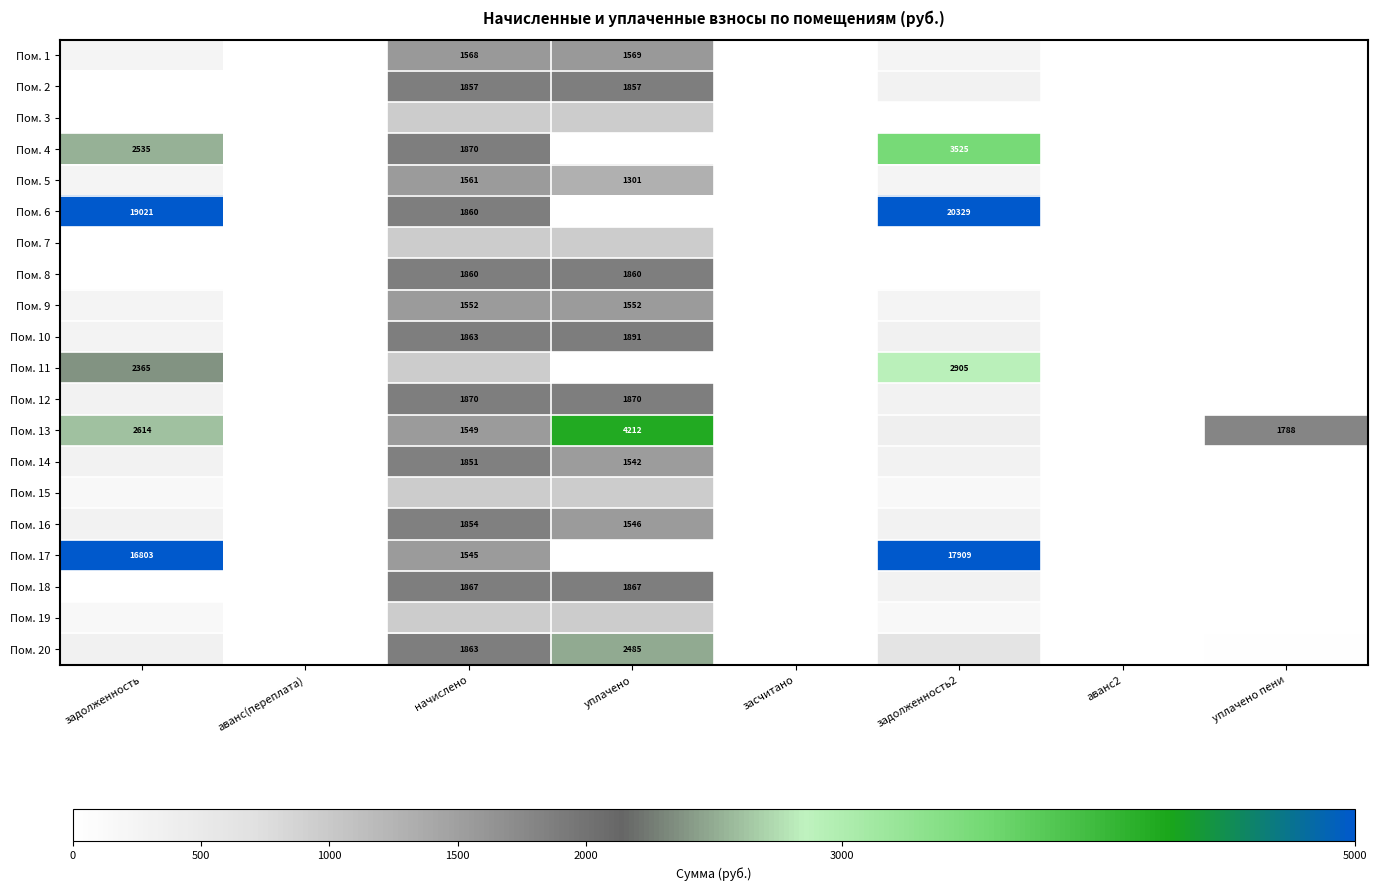

How many values in the Пом. 14 series are below 308?

4